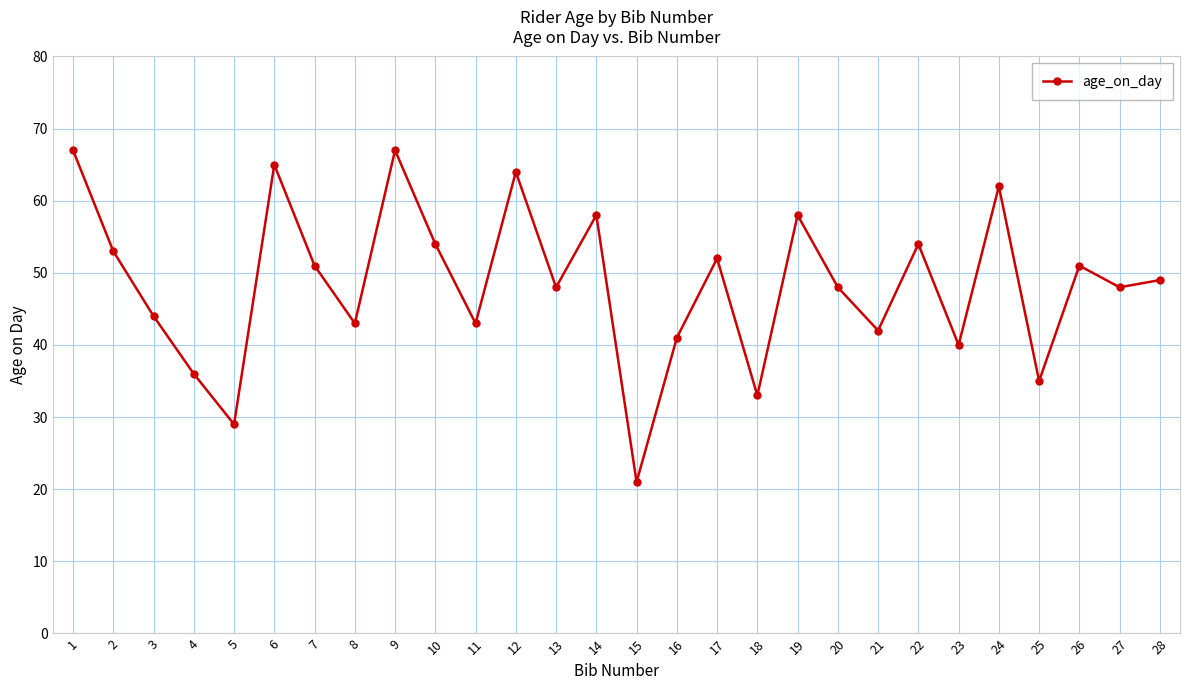

What is the minimum value shown in the chart?

21